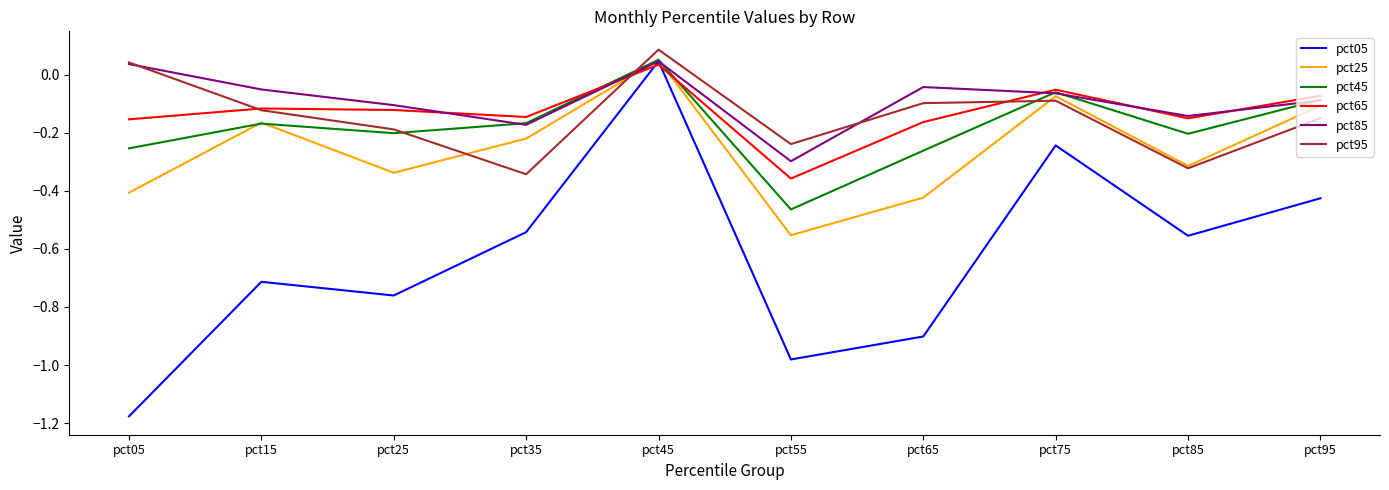

Between pct15 and pct35, which series saw the biggest shift?

pct95